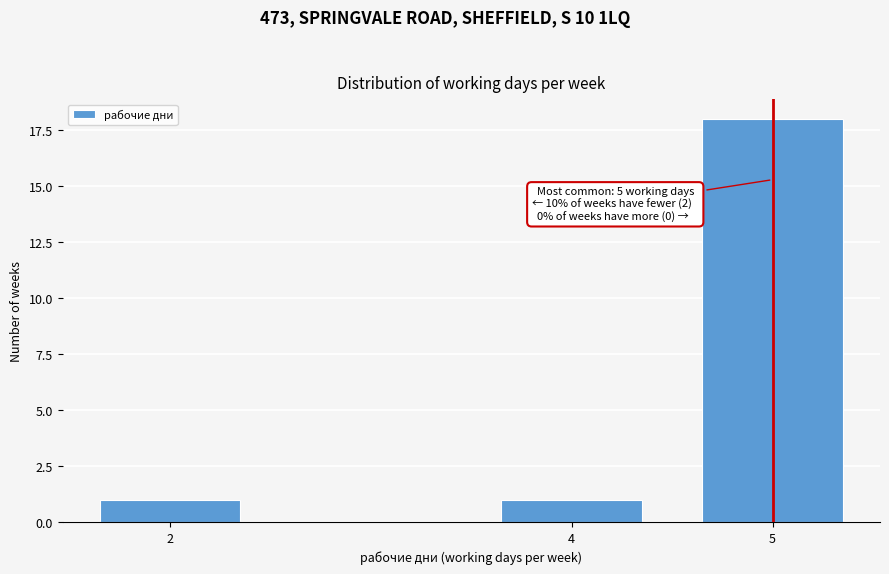

Reading right to left, extract all data points from this chart.

5=18	4=1	2=1